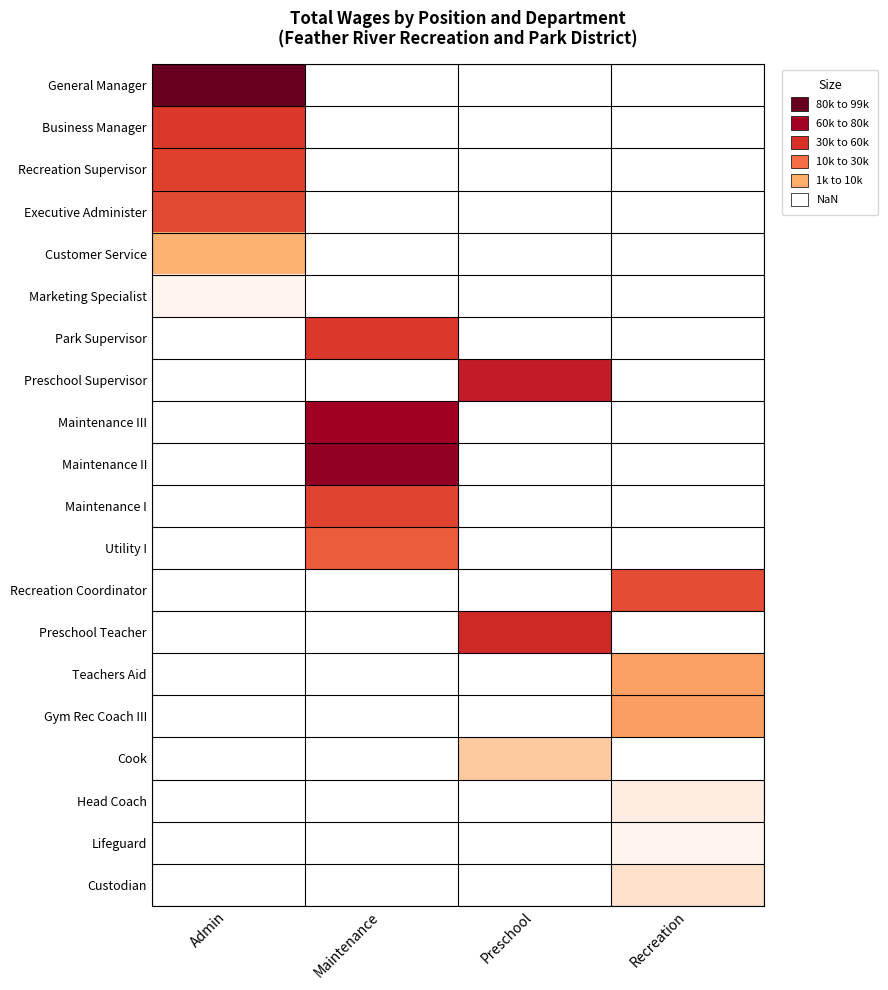

How many data points does each series have?

4